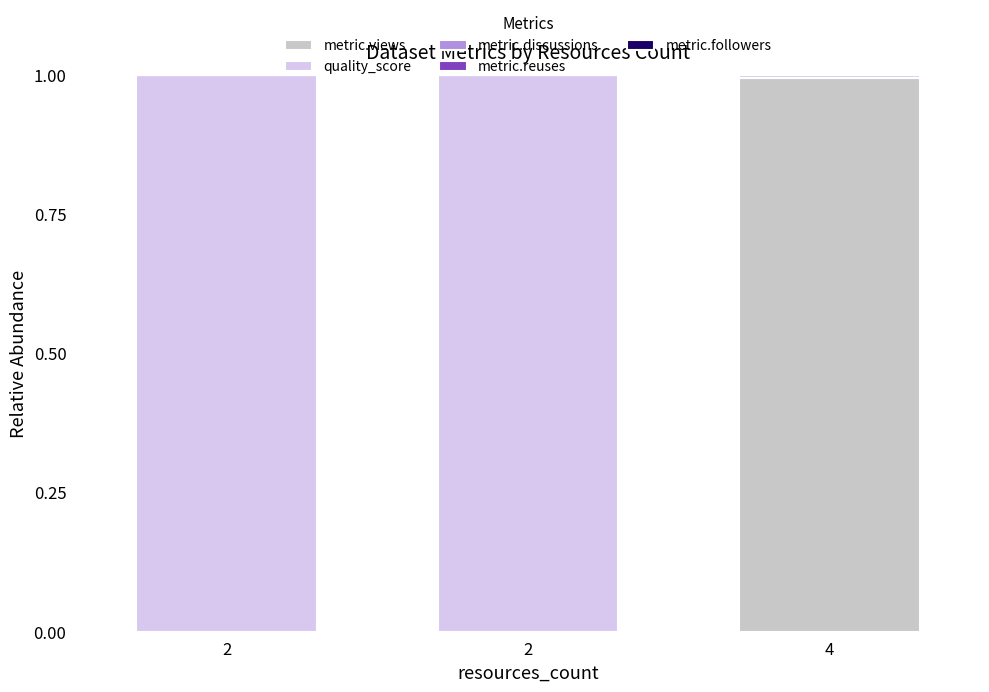

Does the chart contain stacked bars?

Yes